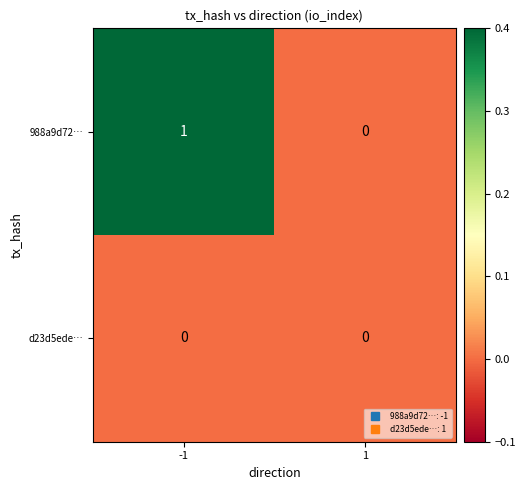

The d23d5ede… series shows 0 at -1. True or false?

True